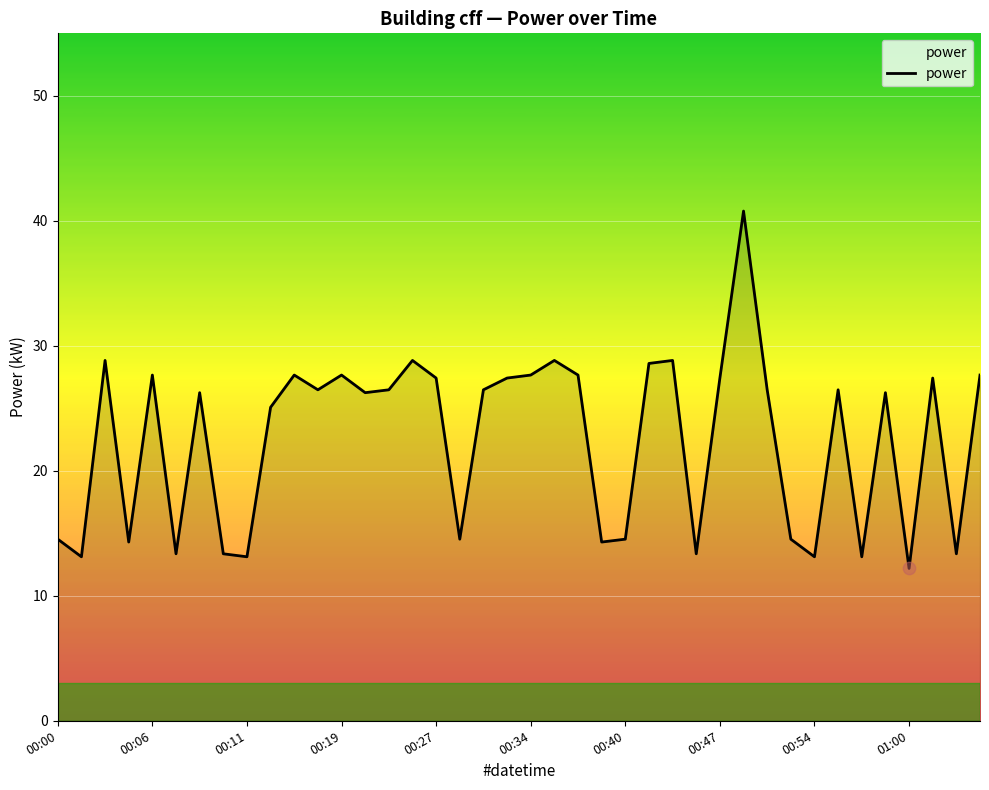

What is the difference between the maximum and minimum values?

28.6